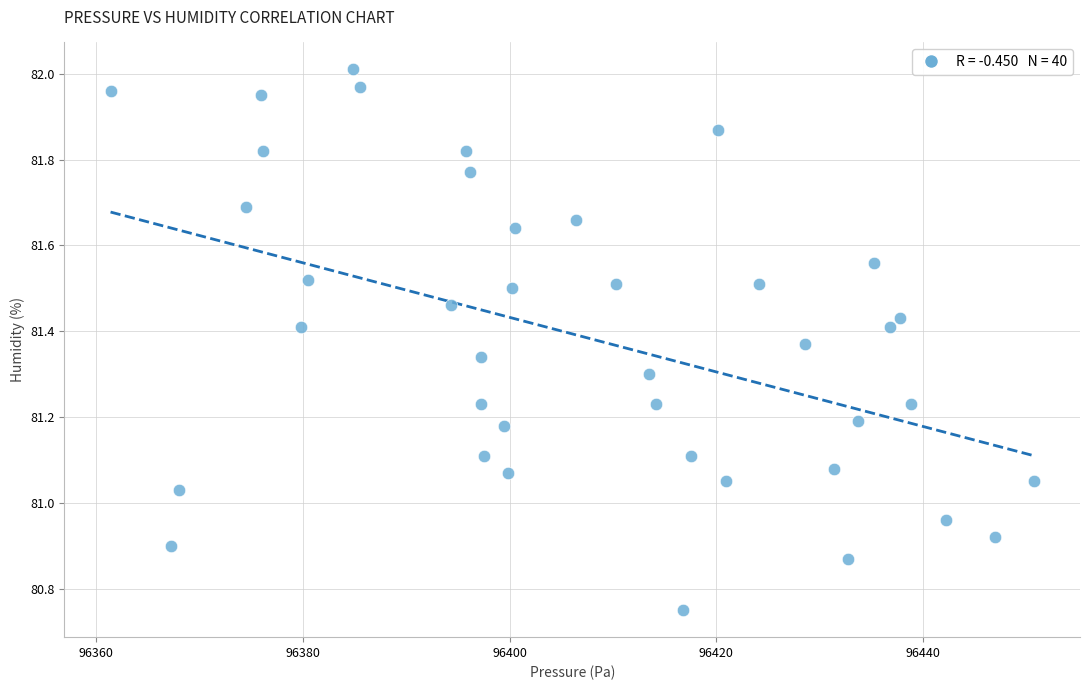

What is the range of Y values (max minus min)?

1.3